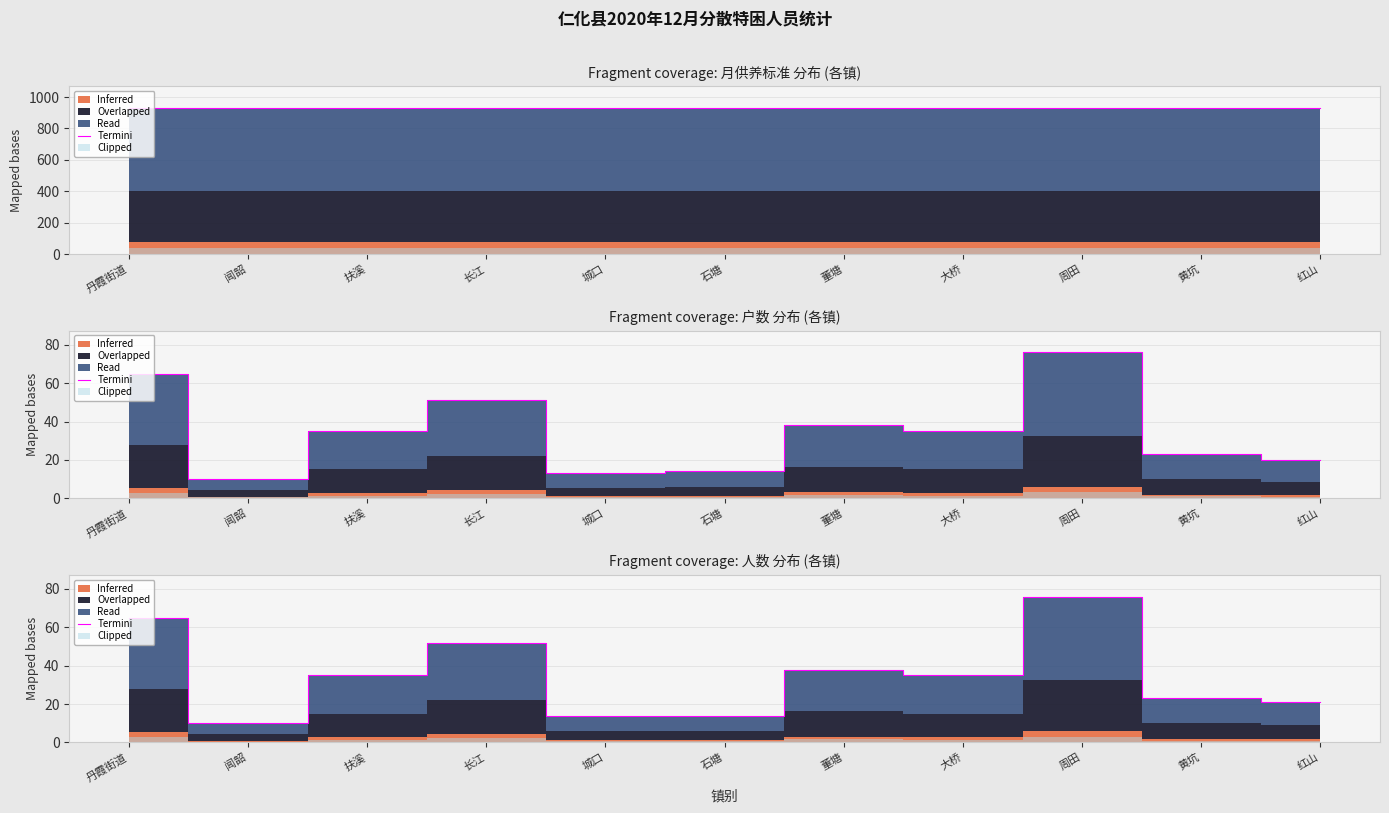

What is the change in value from 长江 to 石塘?

-38